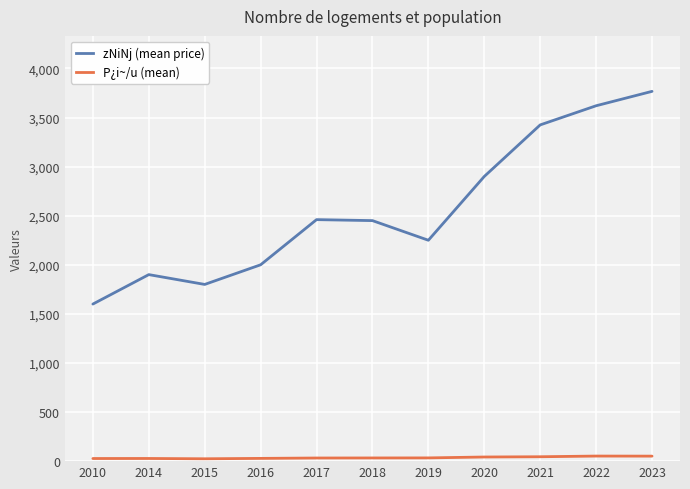

What is the sum of the zNiNj (mean price) values at 2010 and 2017?

4060.0